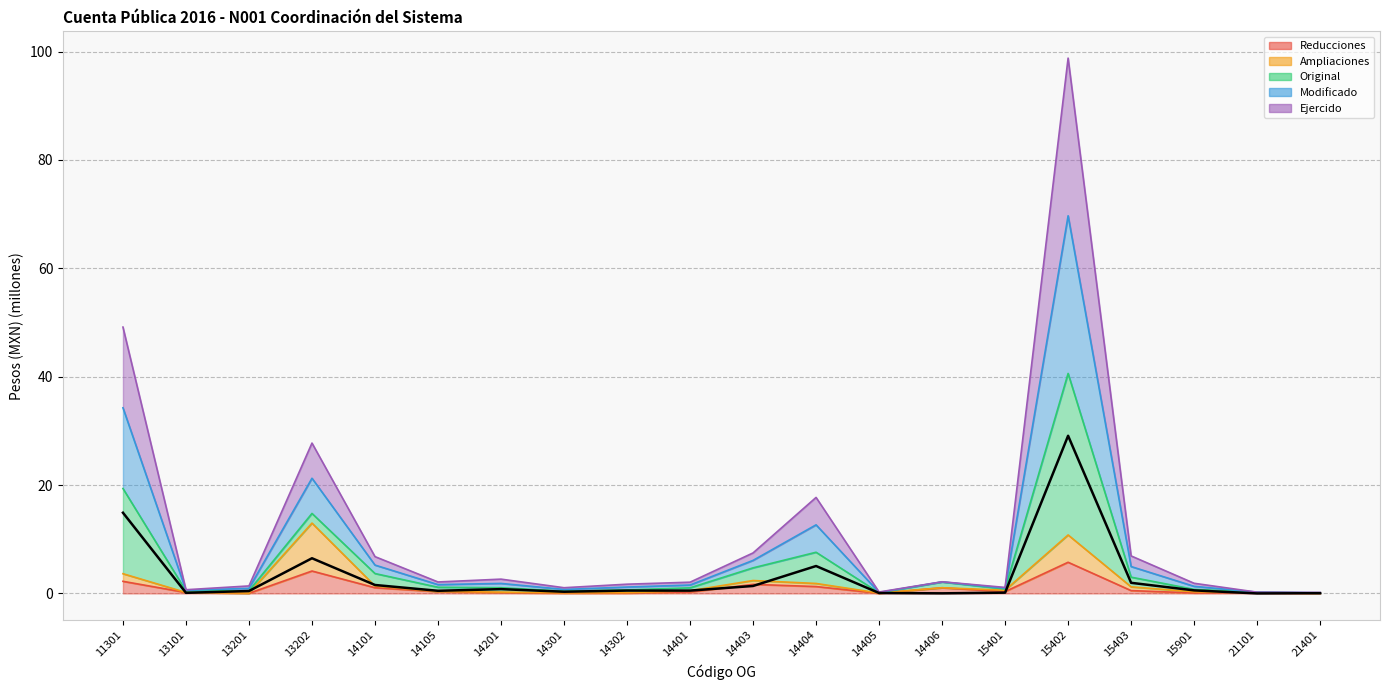

Count the number of categories in the chart.

20